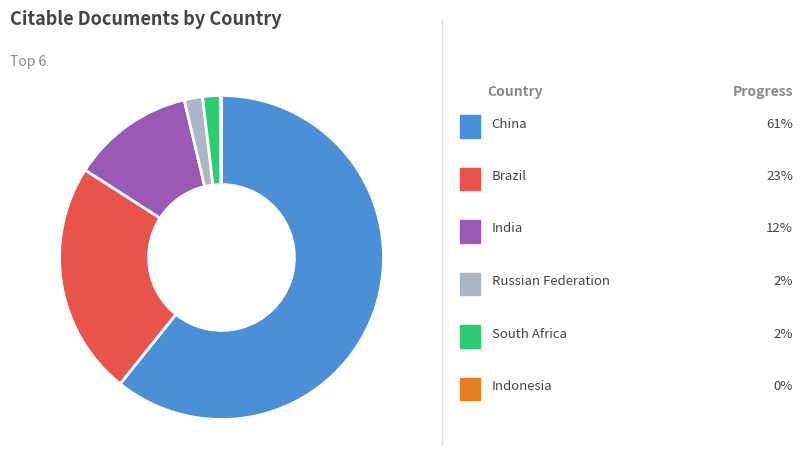

Is there any slice that represents more than half of the pie?

Yes